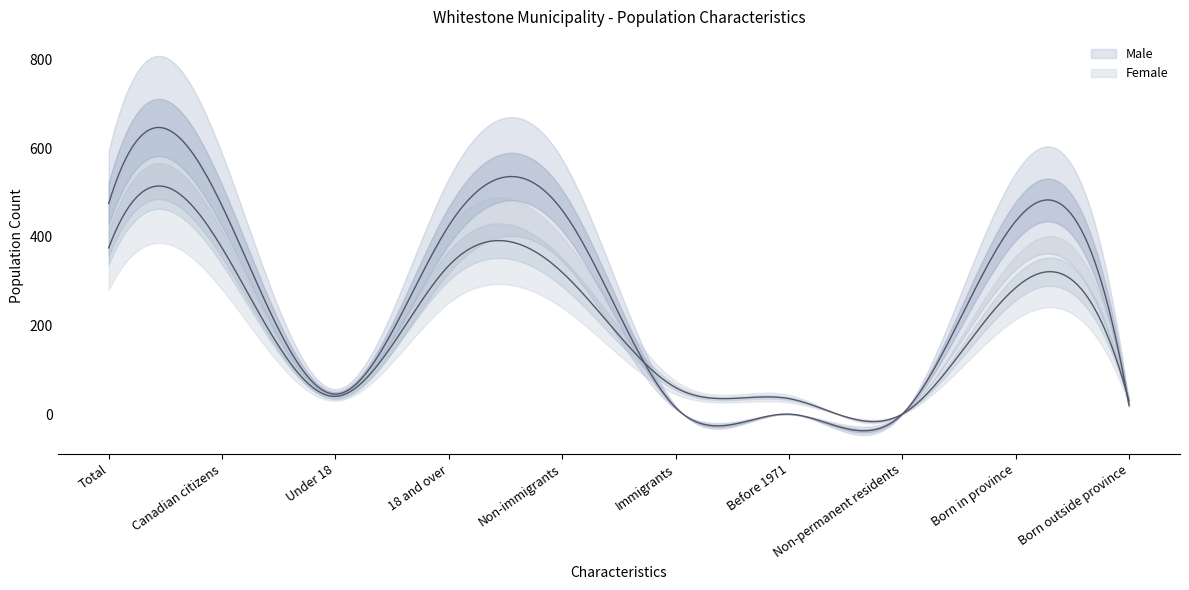

What is the maximum value shown in the chart?

475